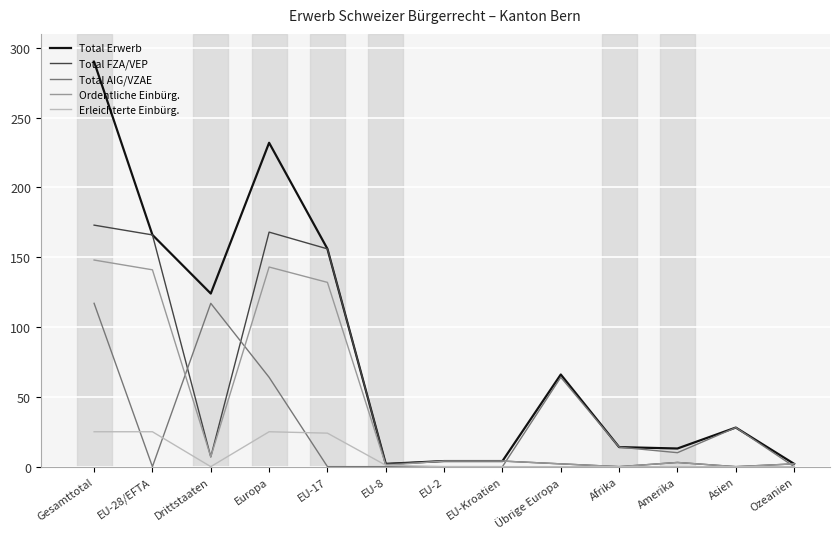

At how many categories does at least one series exceed 197?

2